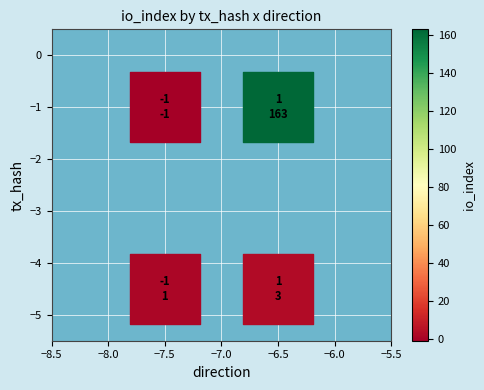

What is the range of X values (max minus min)?

1.0